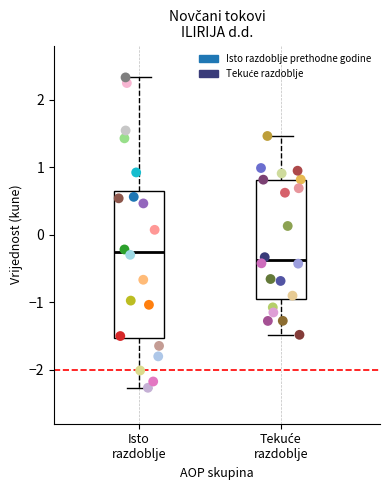

Which series has the widest spread of Y values?

Isto razdoblje prethodne godine